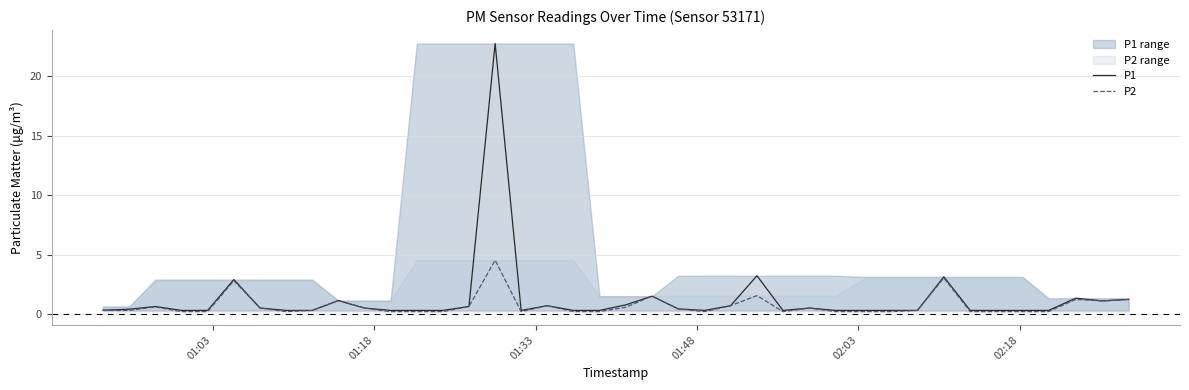

What is the maximum value for P1?

22.8